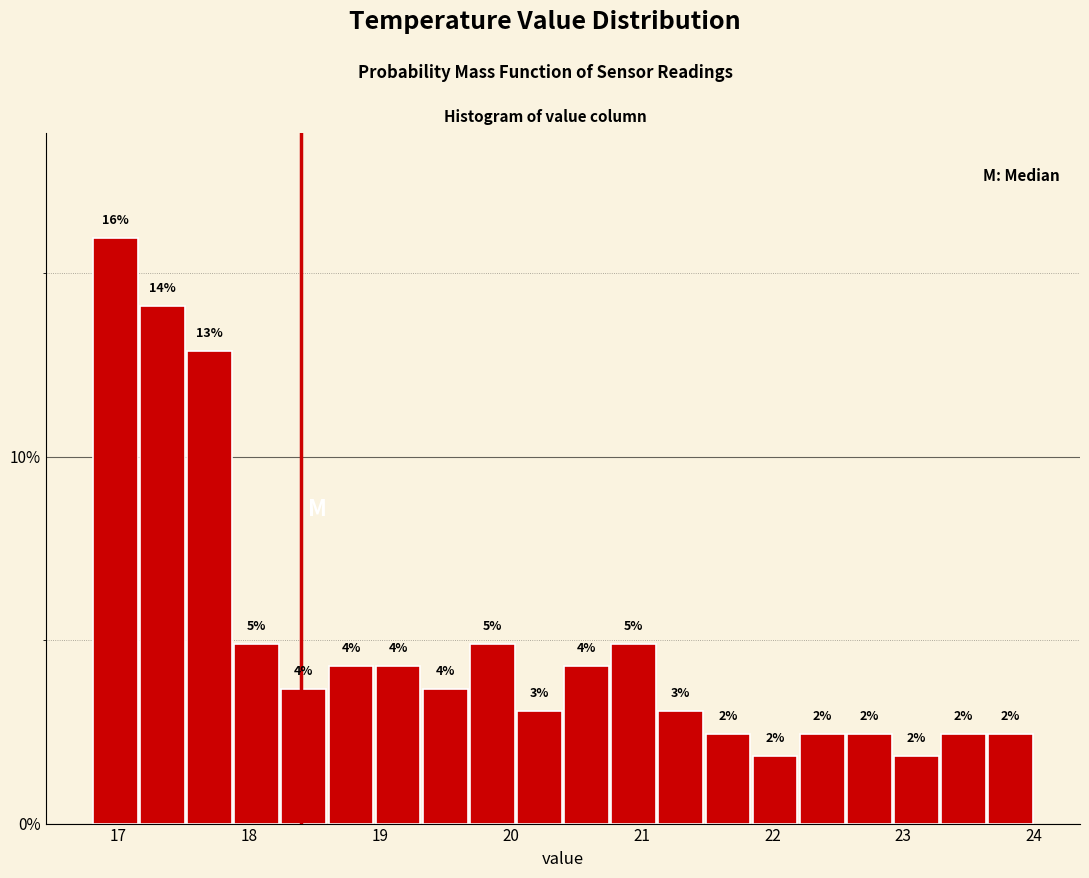

Read against the x-axis, roughly where is the centre of the tallest bar?

17.0